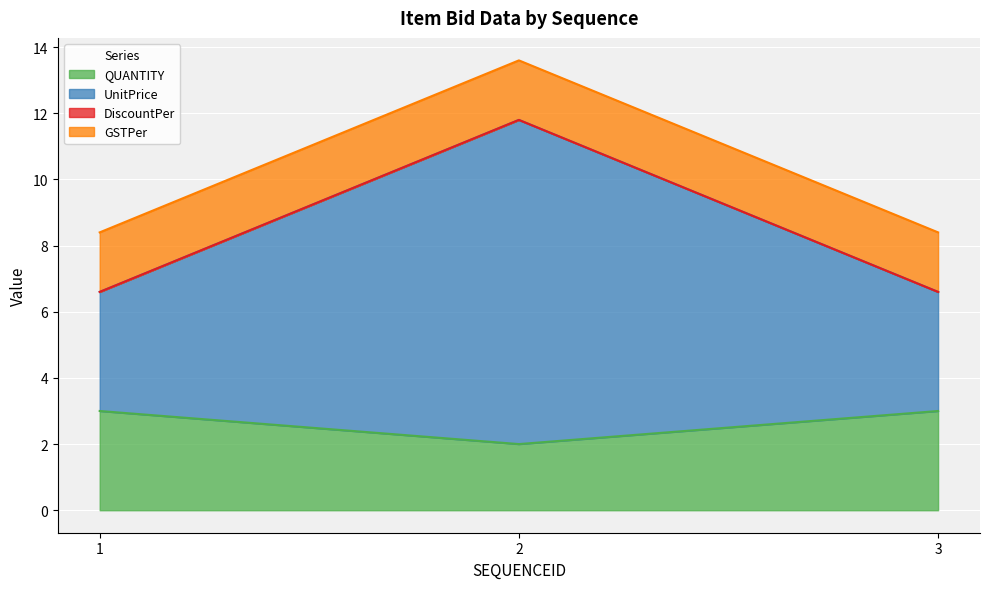

At which category does the chart reach its peak across all series?

2